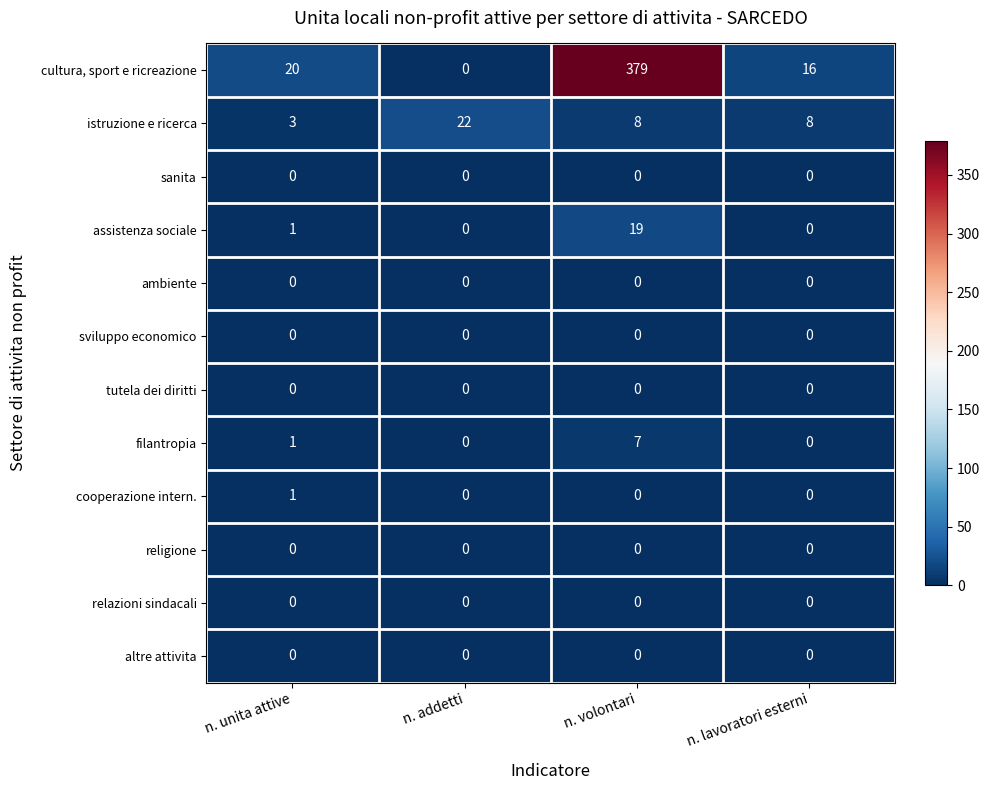

What is the total value across all series at n. unita attive?

26